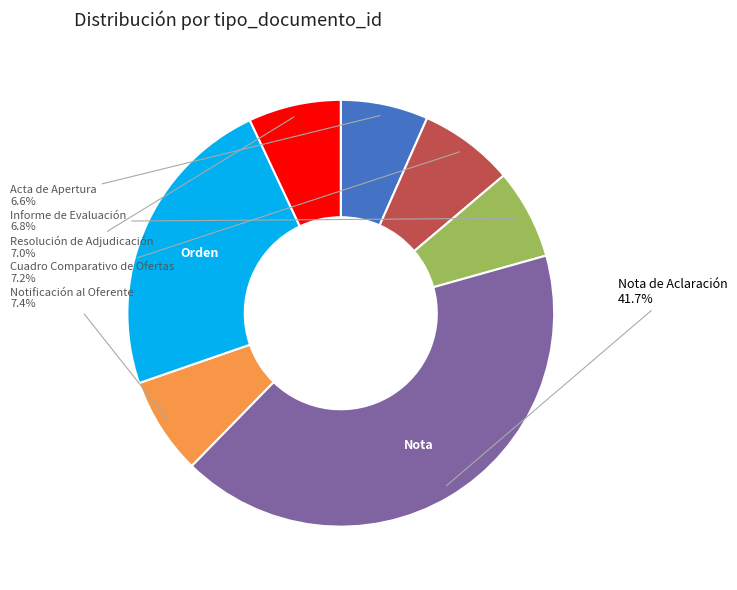

Does any single category account for the majority?

No